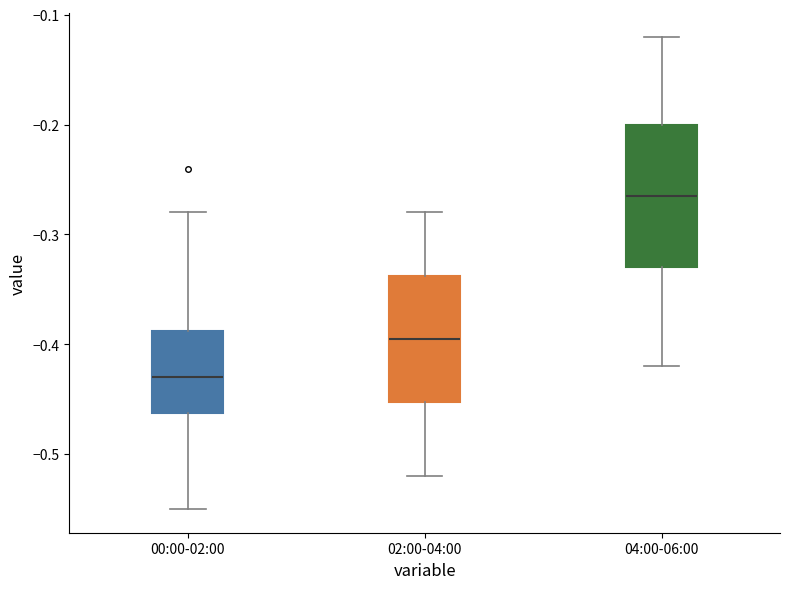

Comparing the boxes themselves (not the whiskers), which one is the tallest?

04:00-06:00